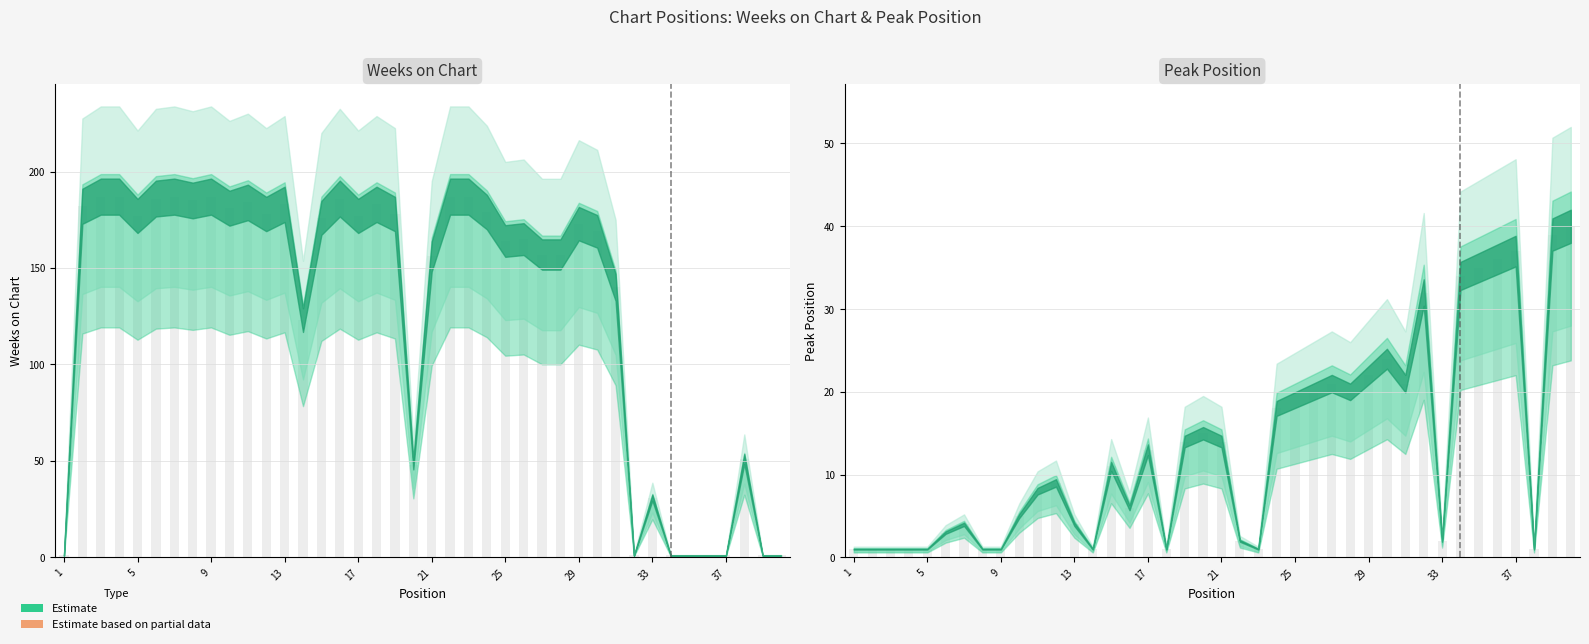

At which category is the sum across all series the highest?

24